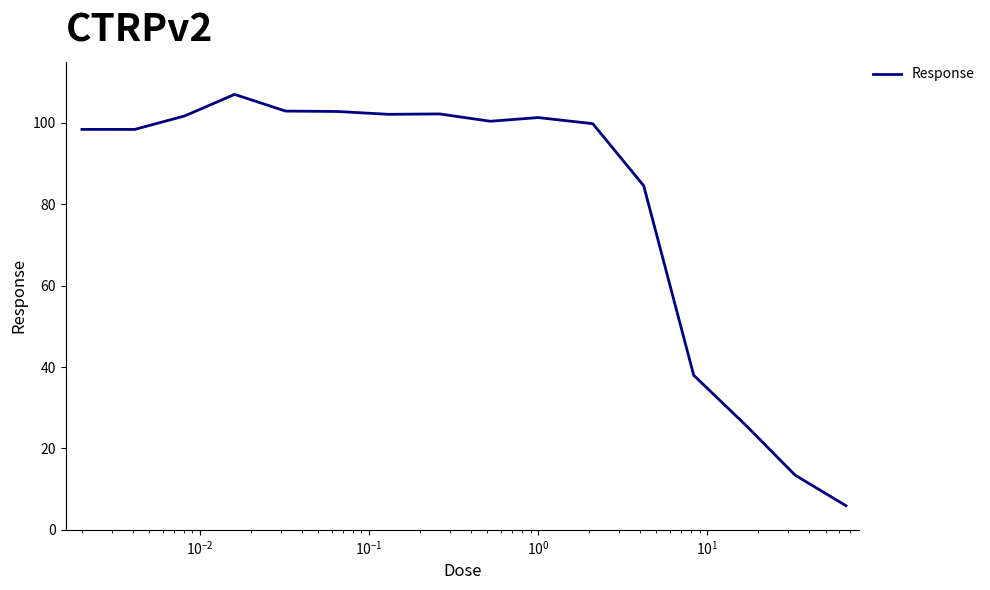

What is the maximum value shown in the chart?

107.0